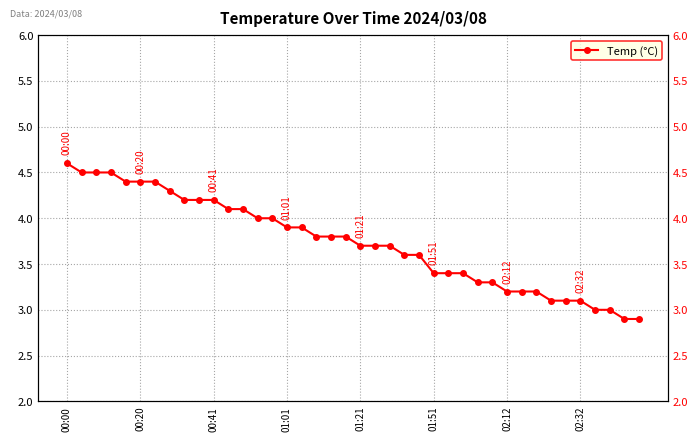

What is the value of the 9th point from the left?

4.2